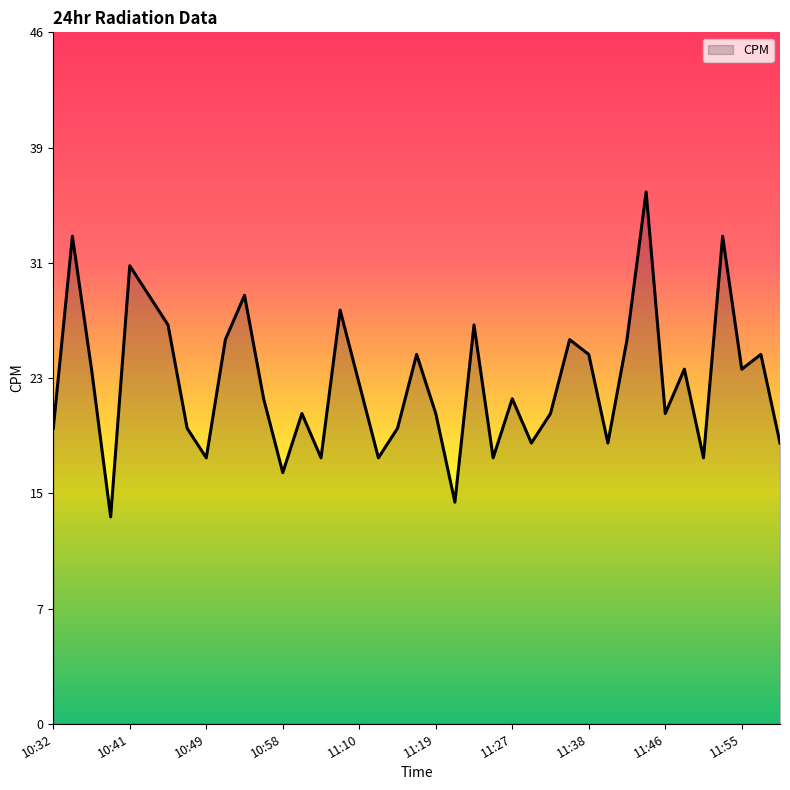

Reading right to left, list all the values displayed in this chart.

11:59=19	11:57=25	11:55=24	11:53=33	11:51=18	11:49=24	11:46=21	11:44=36	11:42=26	11:40=19	11:38=25	11:36=26	11:34=21	11:29=19	11:27=22	11:25=18	11:23=27	11:21=15	11:19=21	11:16=25	11:14=20	11:12=18	11:10=23	11:08=28	11:06=18	11:00=21	10:58=17	10:56=22	10:54=29	10:52=26	10:49=18	10:47=20	10:45=27	10:43=29	10:41=31	10:39=14	10:37=24	10:35=33	10:32=20